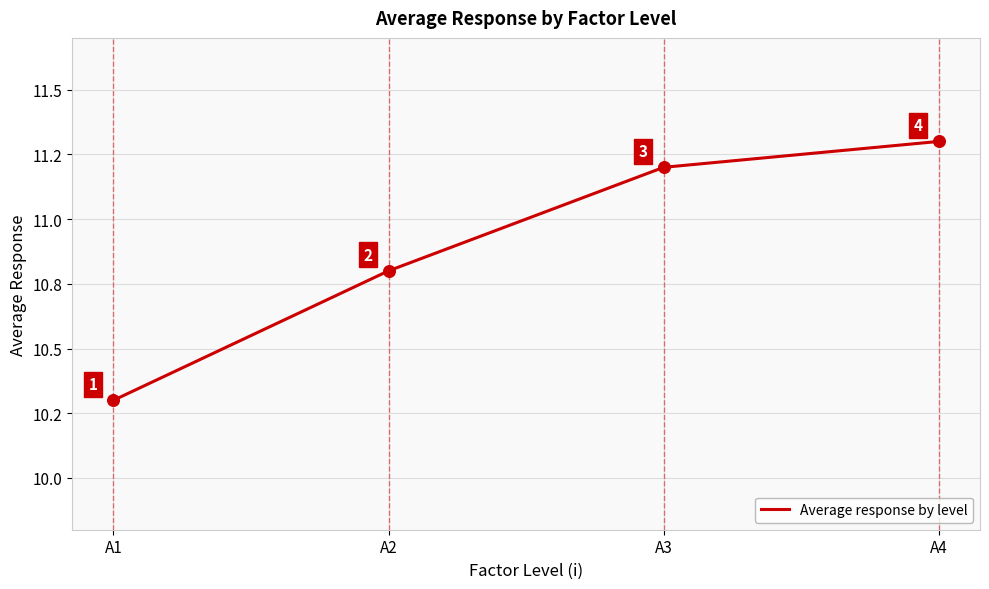

What is the change in value from A1 to A2?

+0.5